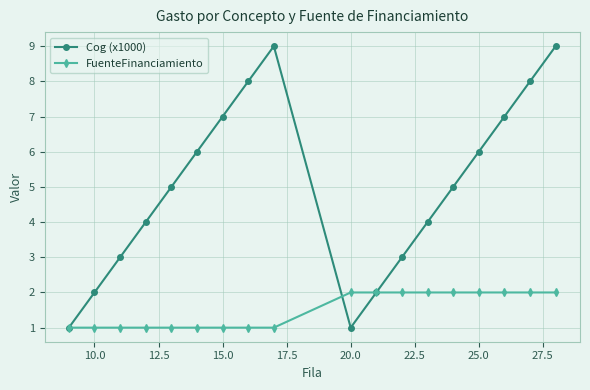

Rank the series by their maximum value, from lowest to highest.

FuenteFinanciamiento, Cog (x1000)